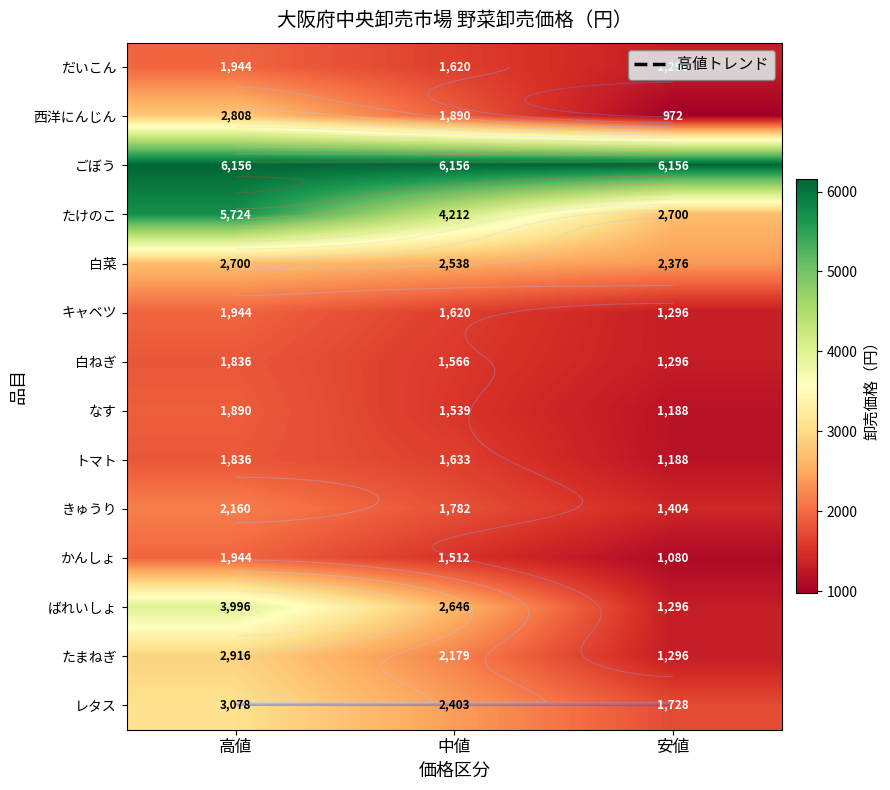

Where does the 西洋にんじん series first go above 1890?

高値